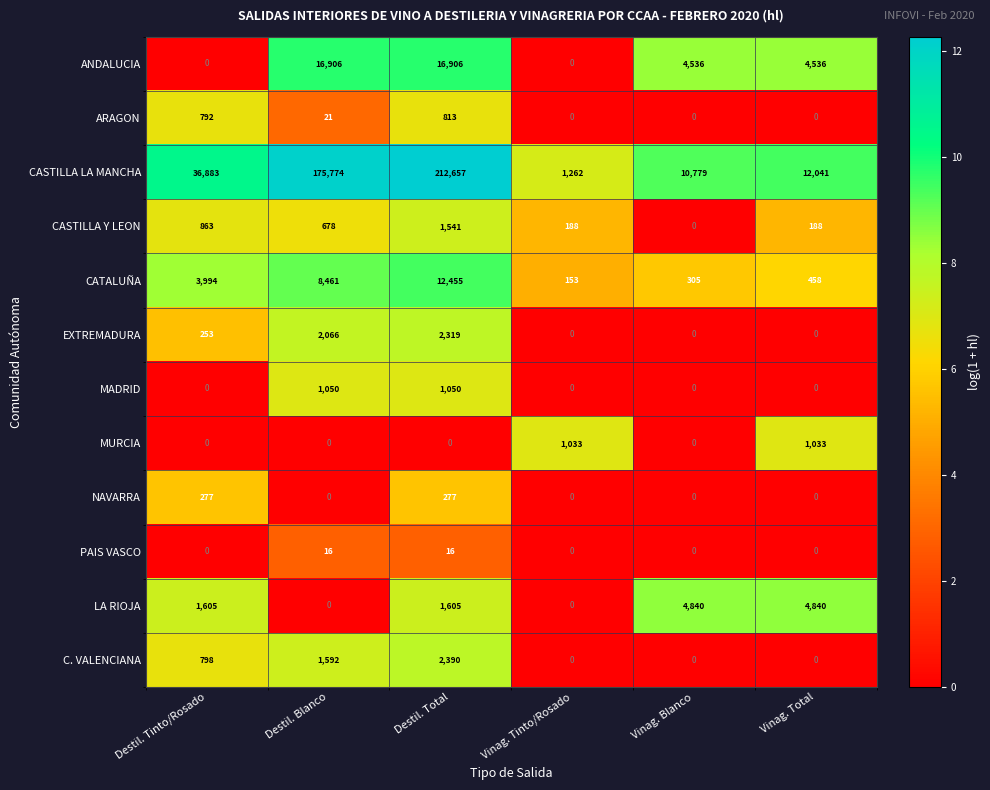

List the series in order of their peak value, lowest first.

PAIS VASCO, NAVARRA, ARAGON, MURCIA, MADRID, CASTILLA Y LEON, EXTREMADURA, C. VALENCIANA, LA RIOJA, CATALUÑA, ANDALUCIA, CASTILLA LA MANCHA